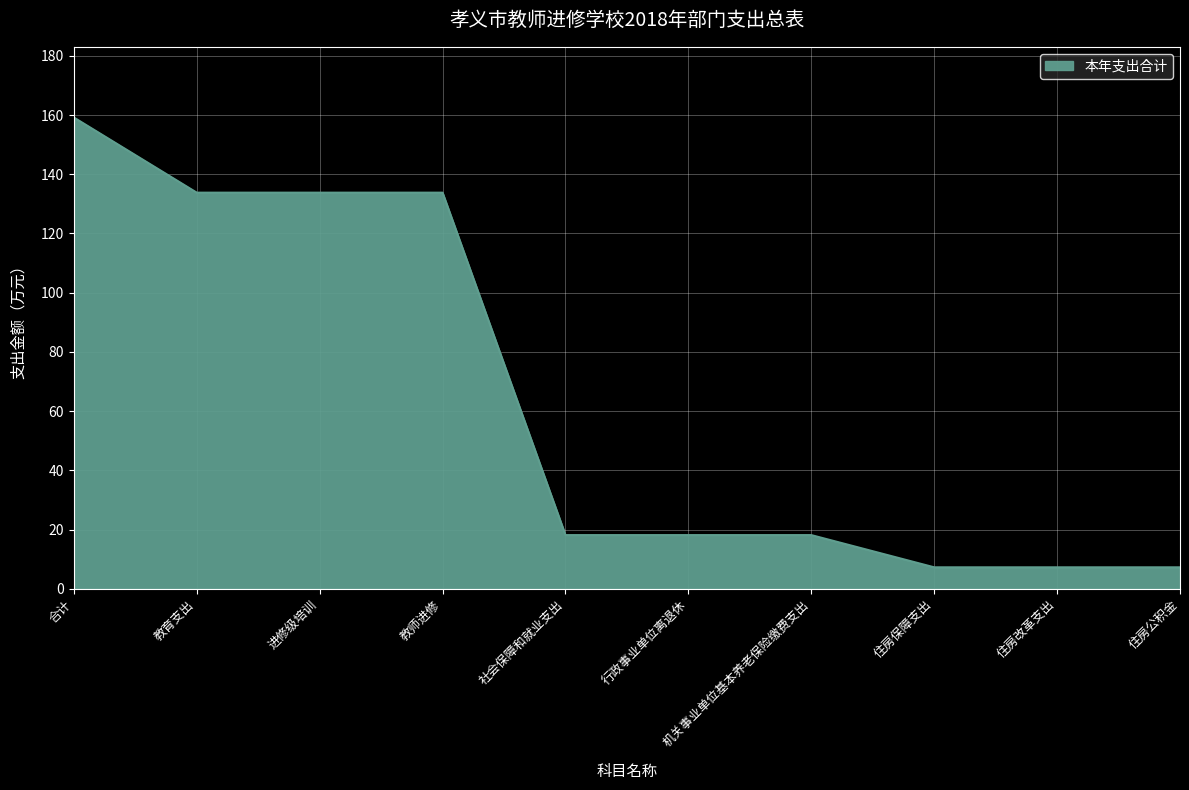

Where does the data first go above 18?

合计